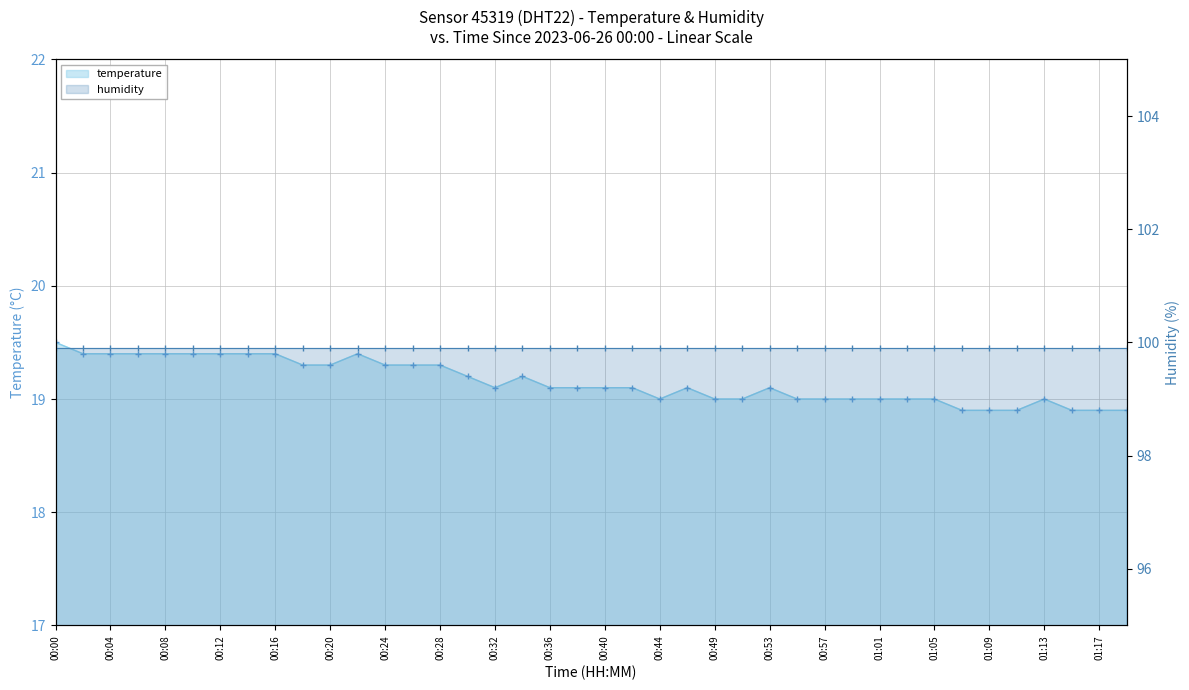

What position from the left is 37?

38